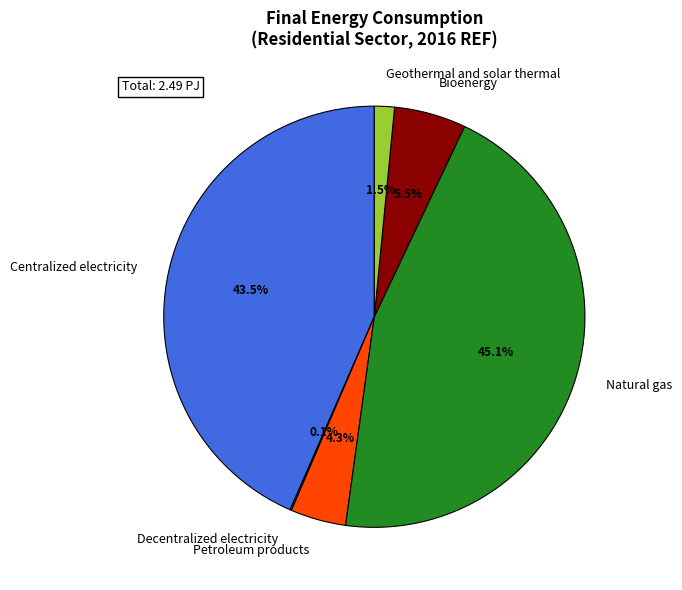

Does Centralized electricity represent more than half of the total?

No